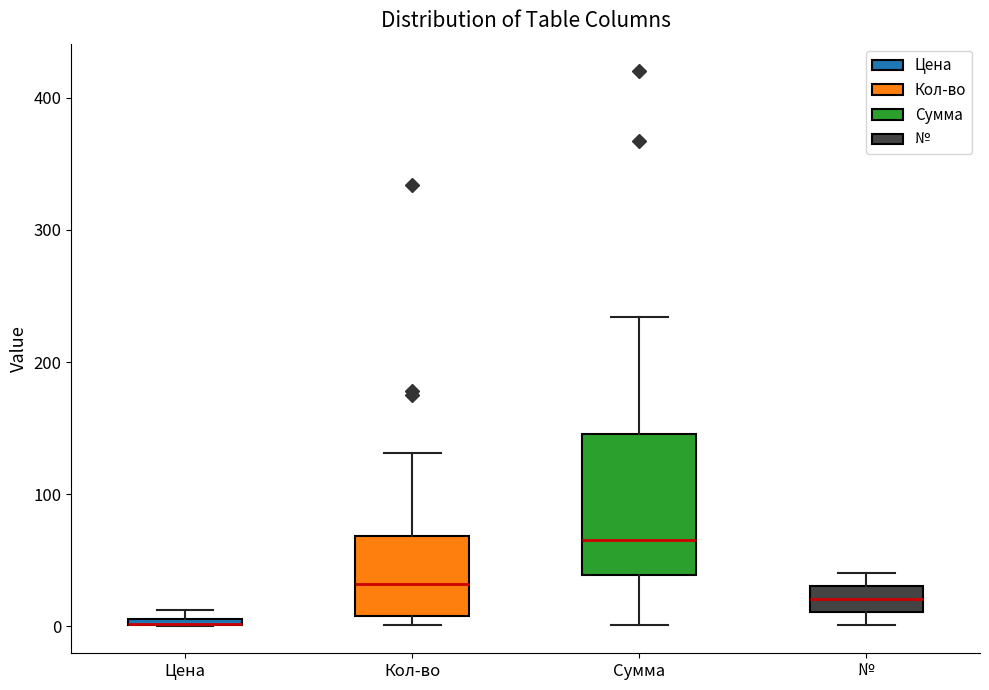

Which box is the tallest, from its lower edge to its upper edge?

Сумма